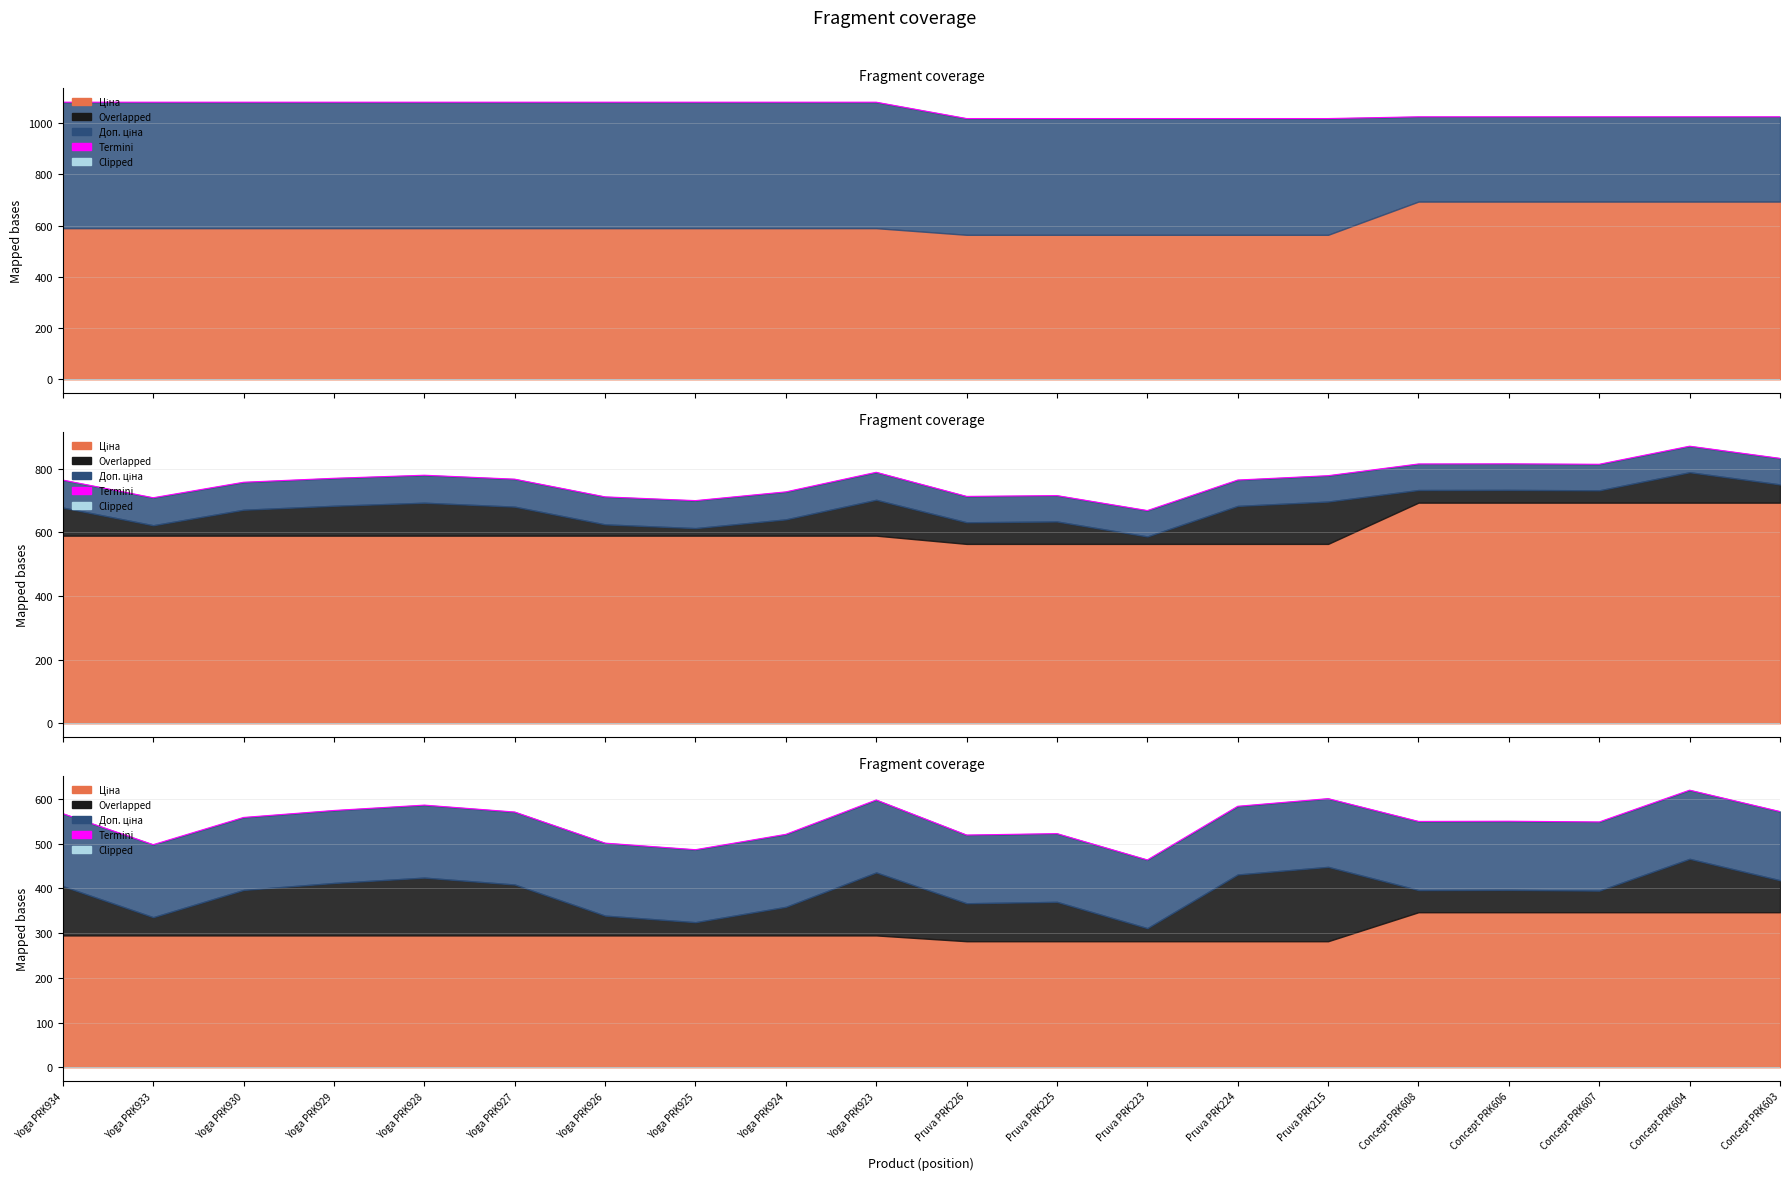

What is the difference between the highest and lowest values at Pruva PRK223?

463.9